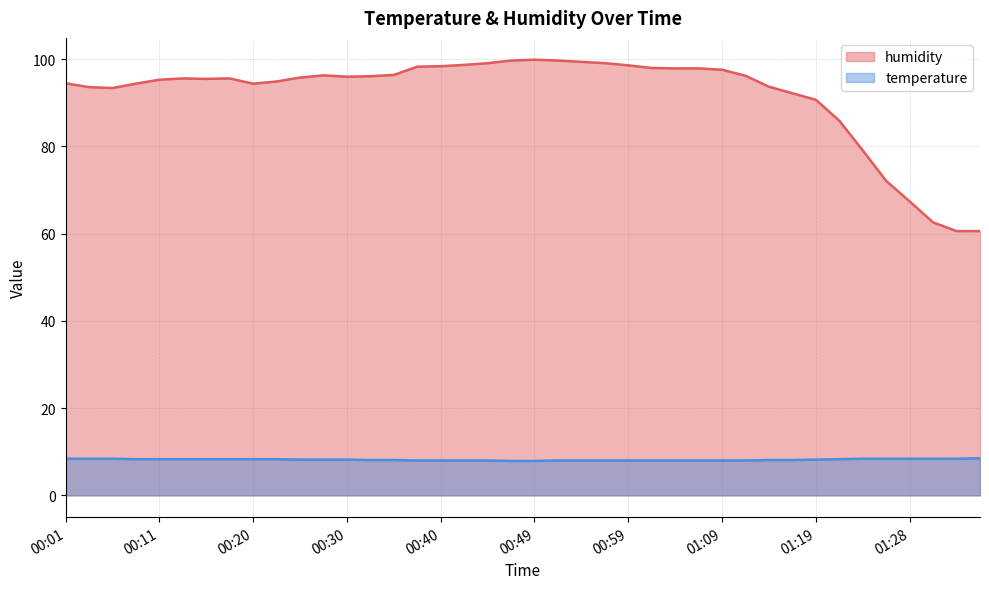

True or false: temperature and humidity intersect in this chart.

False